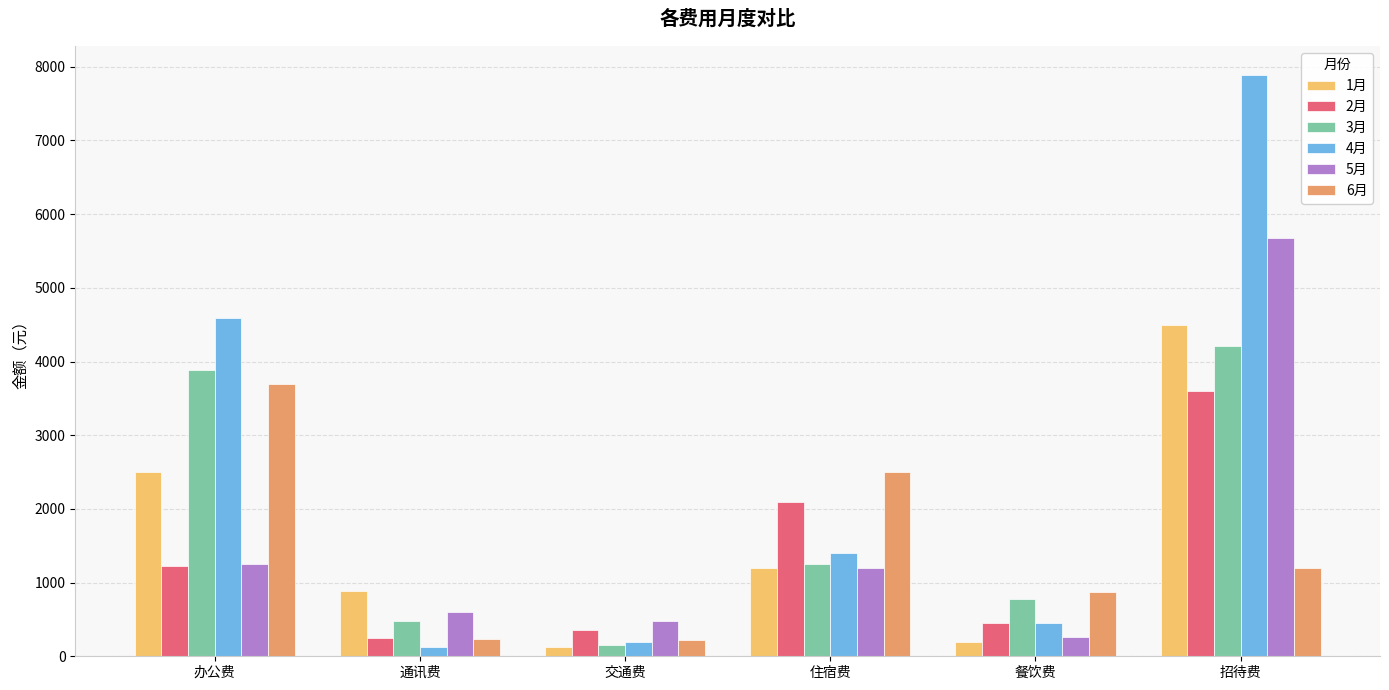

List the labels in order of 3月 value, largest first.

招待费, 办公费, 住宿费, 餐饮费, 通讯费, 交通费